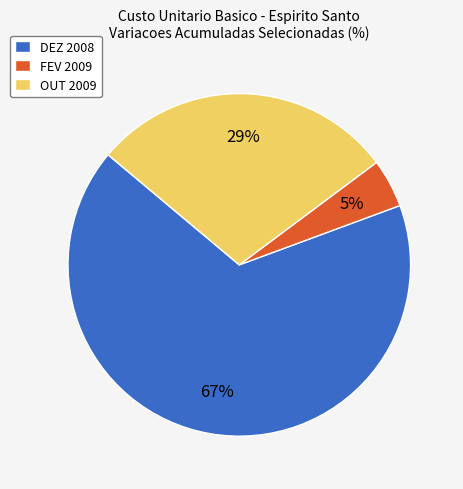

What percentage is the OUT 2009 slice, to the nearest percent?

29%